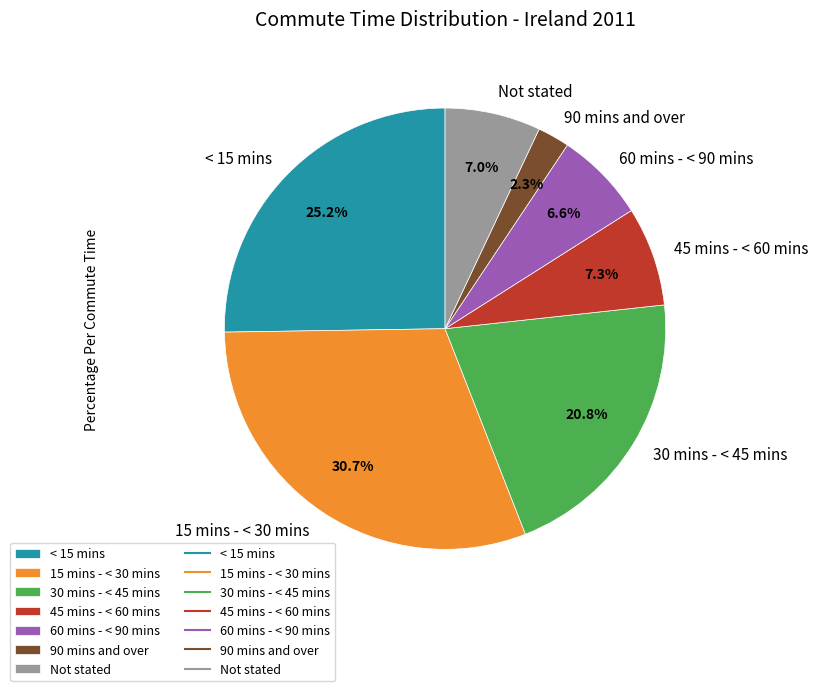

To the nearest percent, what portion does 45 mins - < 60 mins represent?

7%